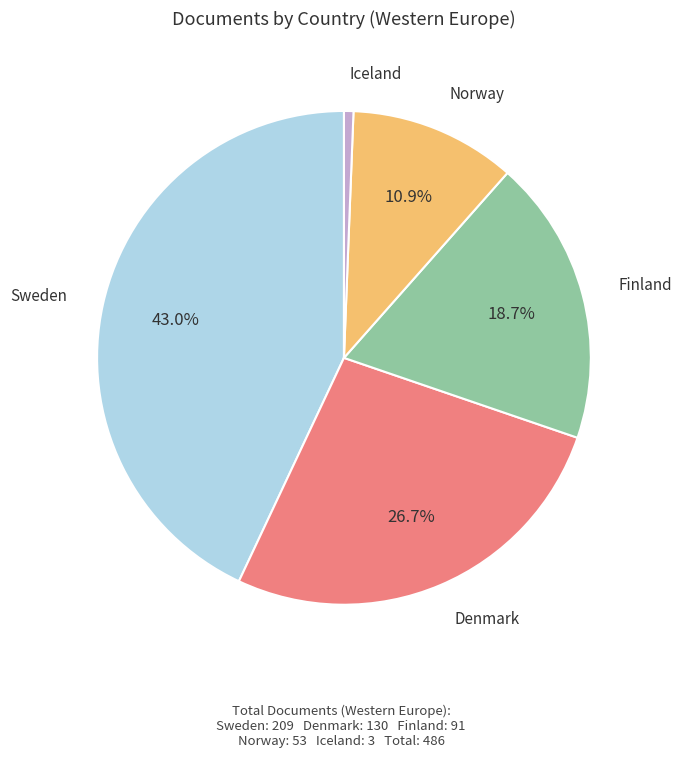

Which has a higher value, Finland or Norway?

Finland